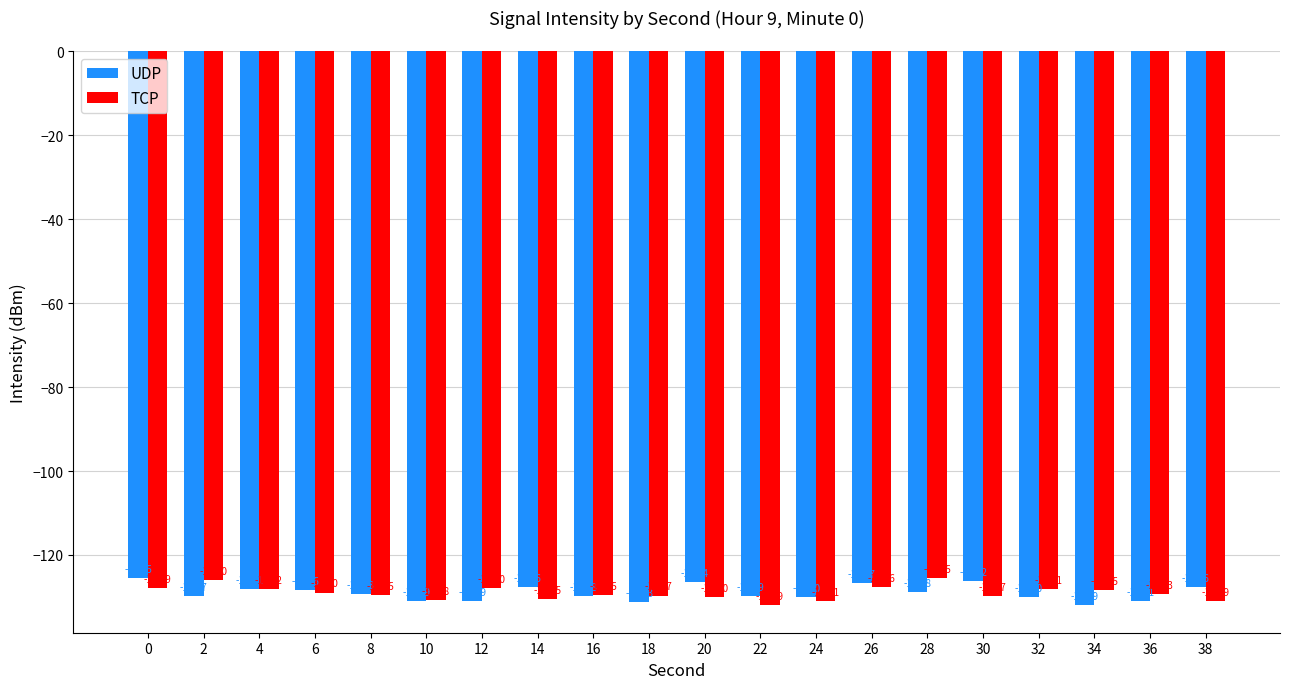

Count the number of categories in the chart.

20